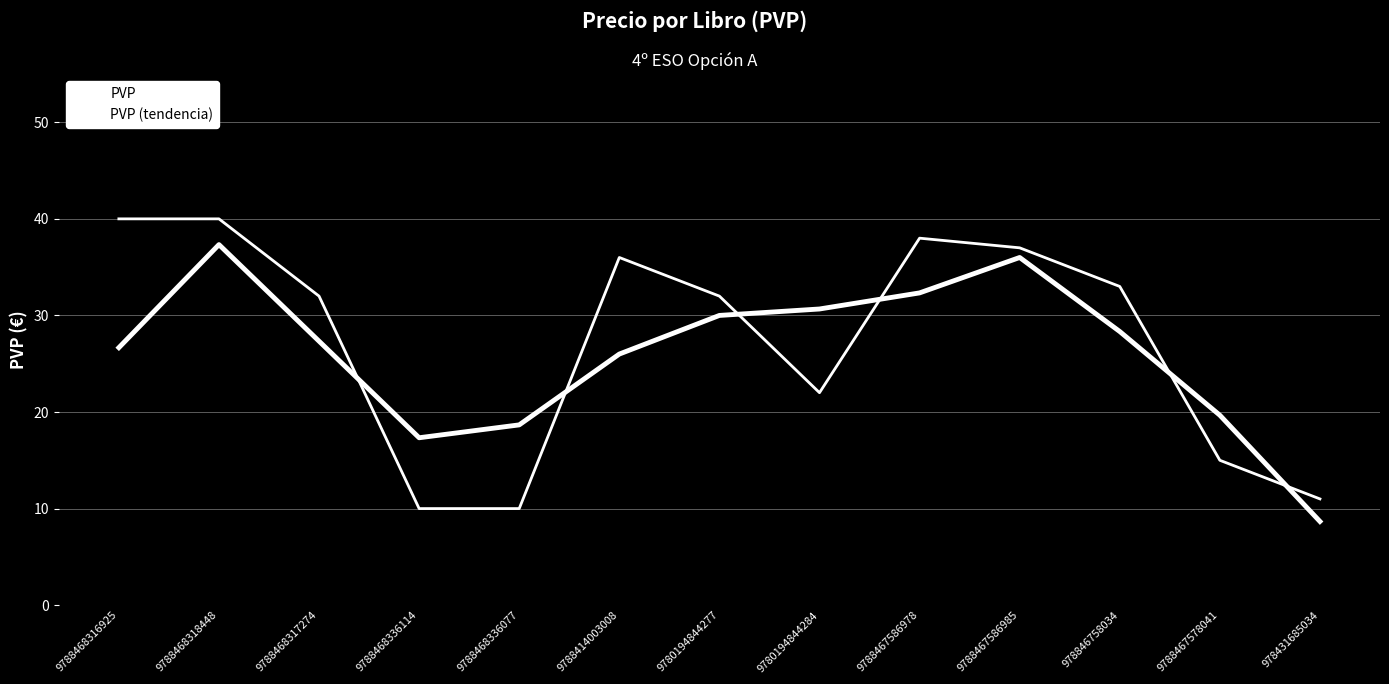

At which label does PVP reach its peak?

9788468316925